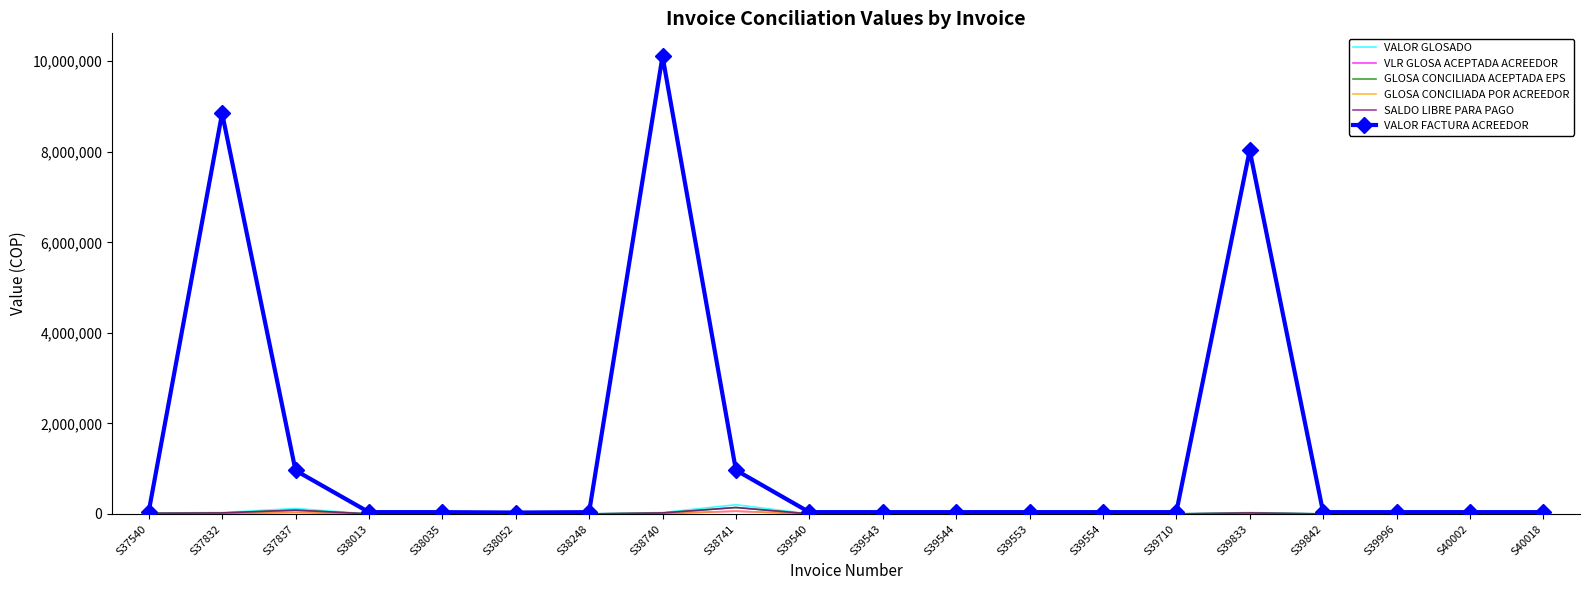

Where is the first local minimum for VALOR FACTURA ACREEDOR?

S38052